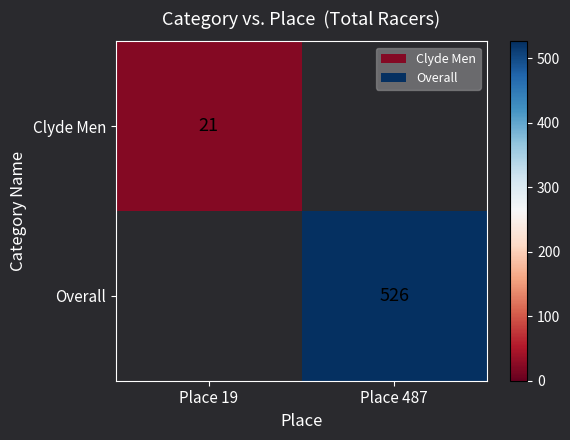

Which label corresponds to the smallest value in the chart?

Place 19